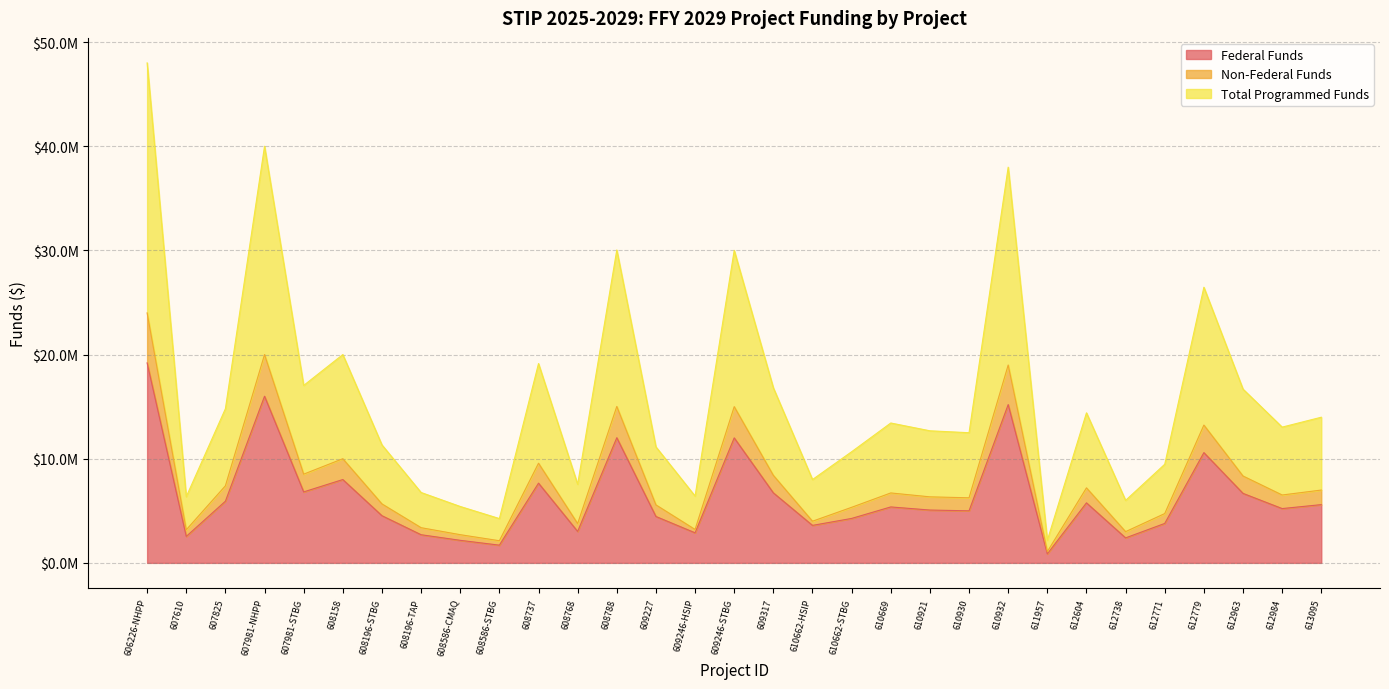

Is the value of Total Programmed Funds at 609246-STBG greater than the value of Federal Funds at 608768?

Yes